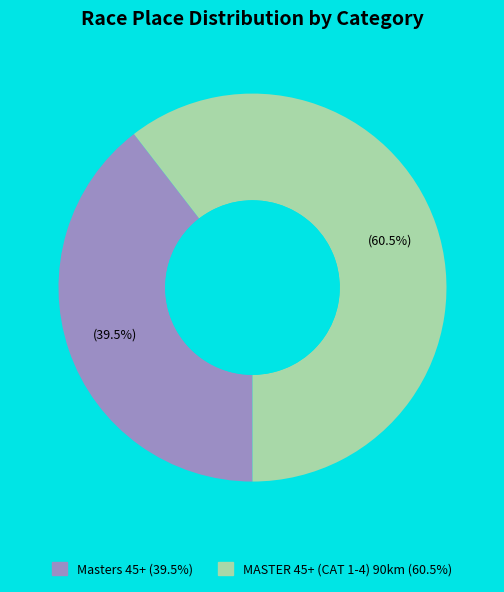

Rank the categories by value from lowest to highest.

Masters 45+, MASTER 45+ (CAT 1-4) 90km